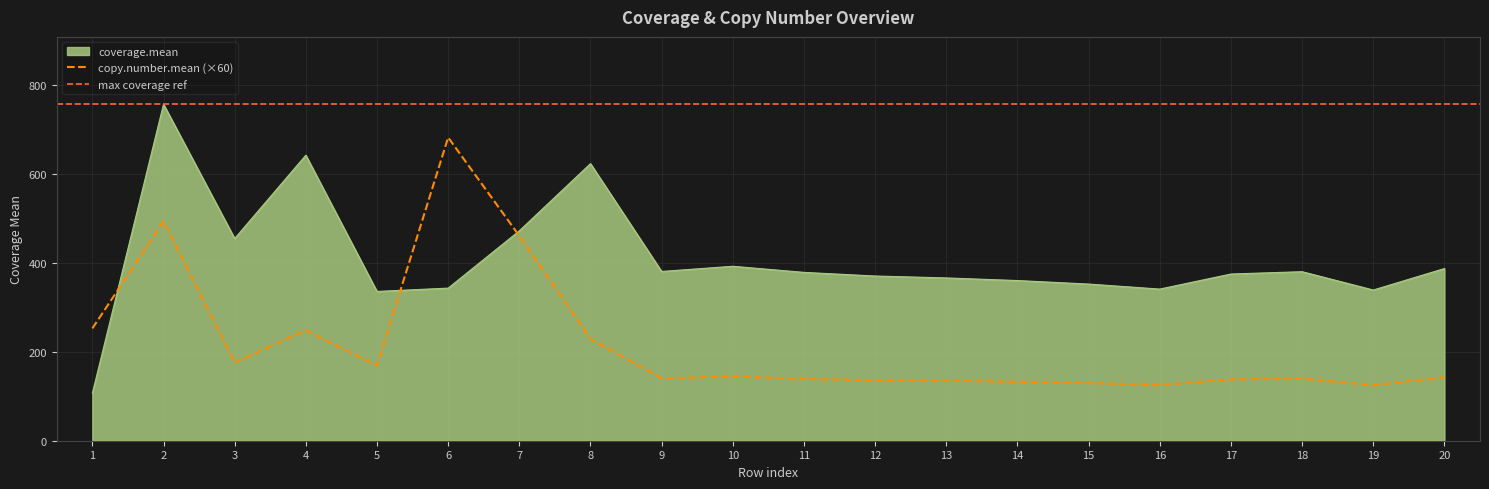

How many data points does each series have?

20